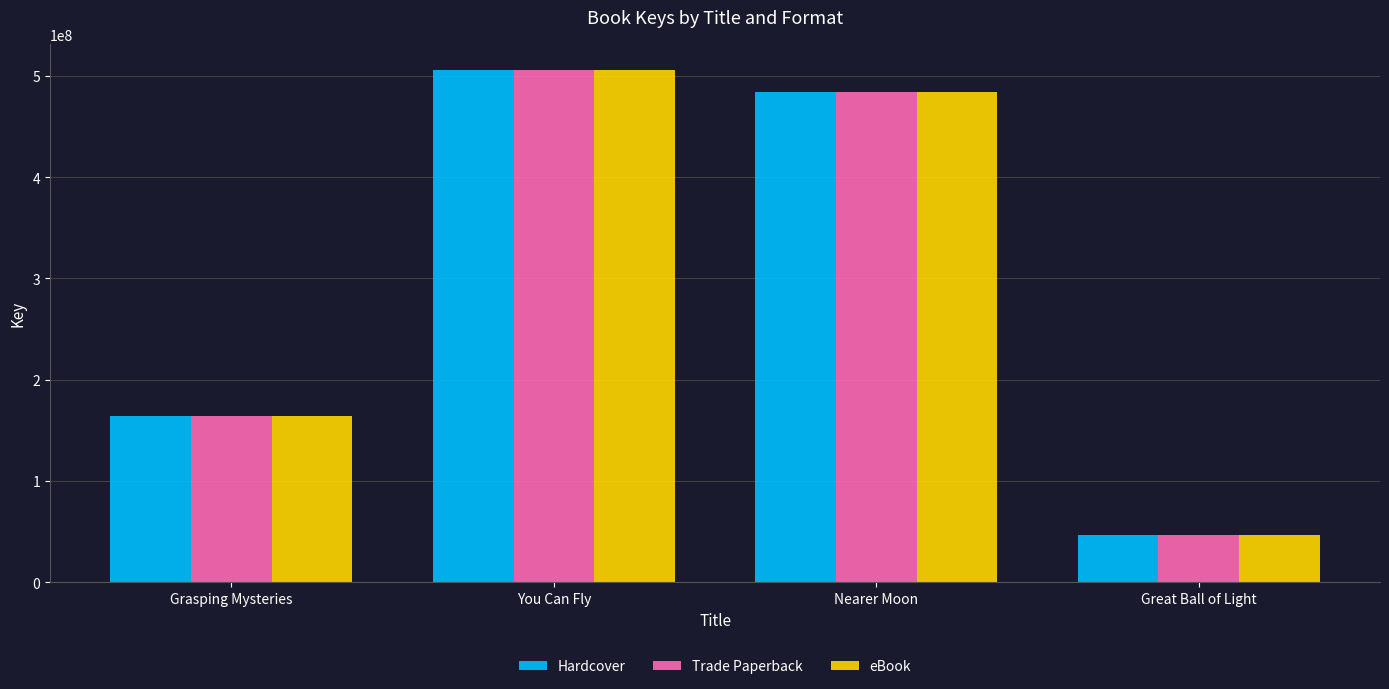

Rank the categories by Trade Paperback value from lowest to highest.

Great Ball of Light, Grasping Mysteries, Nearer Moon, You Can Fly